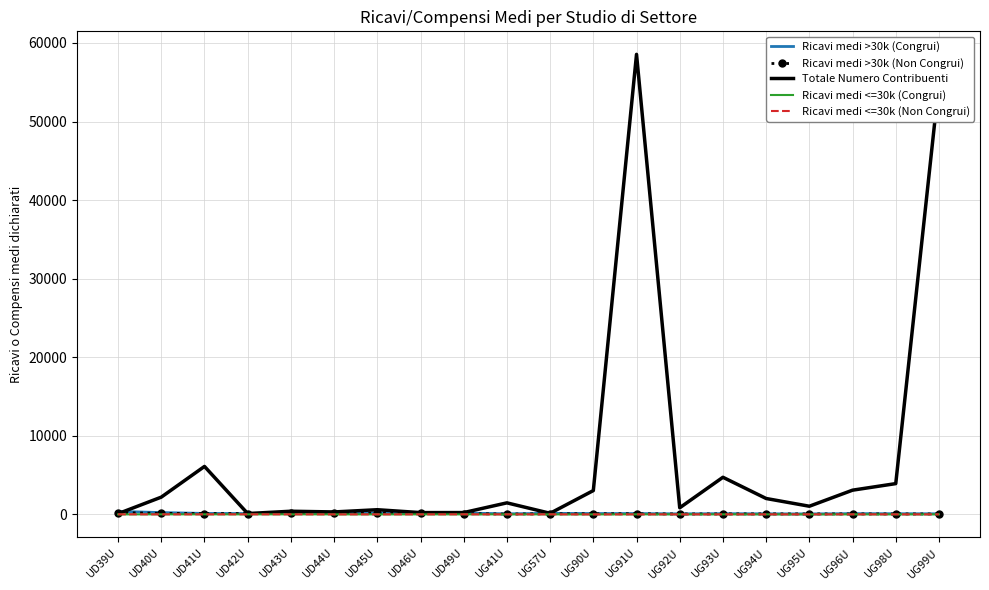

True or false: Totale Numero Contribuenti has more than 0 interior local peaks.

True